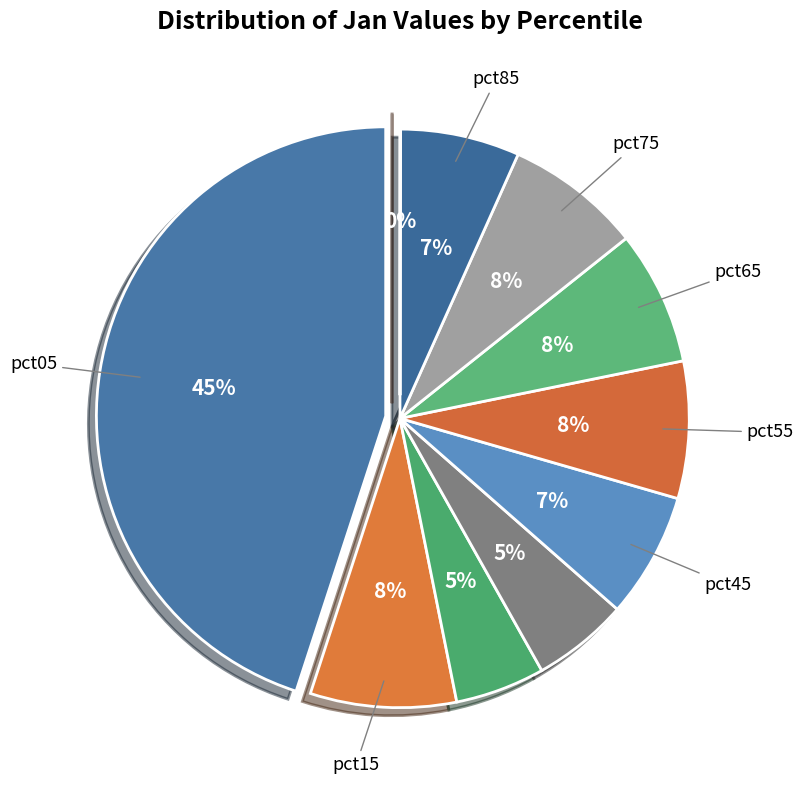

Is there any slice that represents more than half of the pie?

No